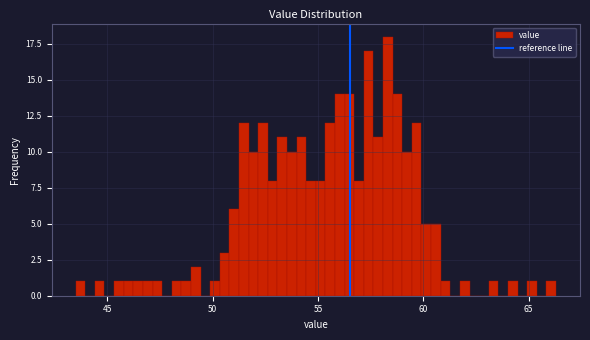

Around what value on the x-axis is the tallest bar? Give the approximate position of its centre, as read against the axis.

58.5